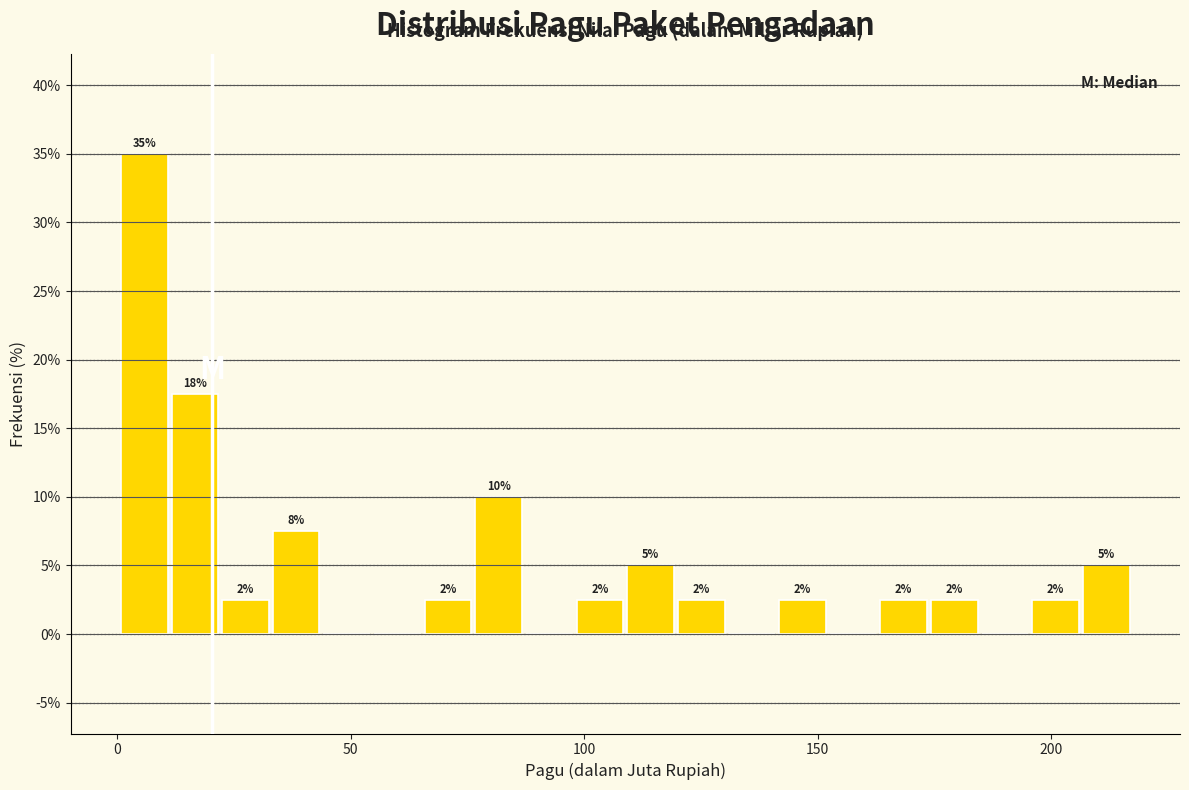

Around what value on the x-axis is the tallest bar? Give the approximate position of its centre, as read against the axis.

5